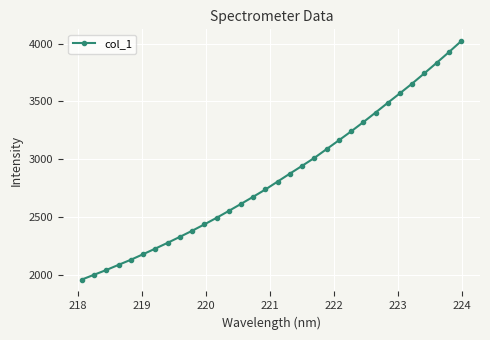

What is the maximum value shown in the chart?

4021.1